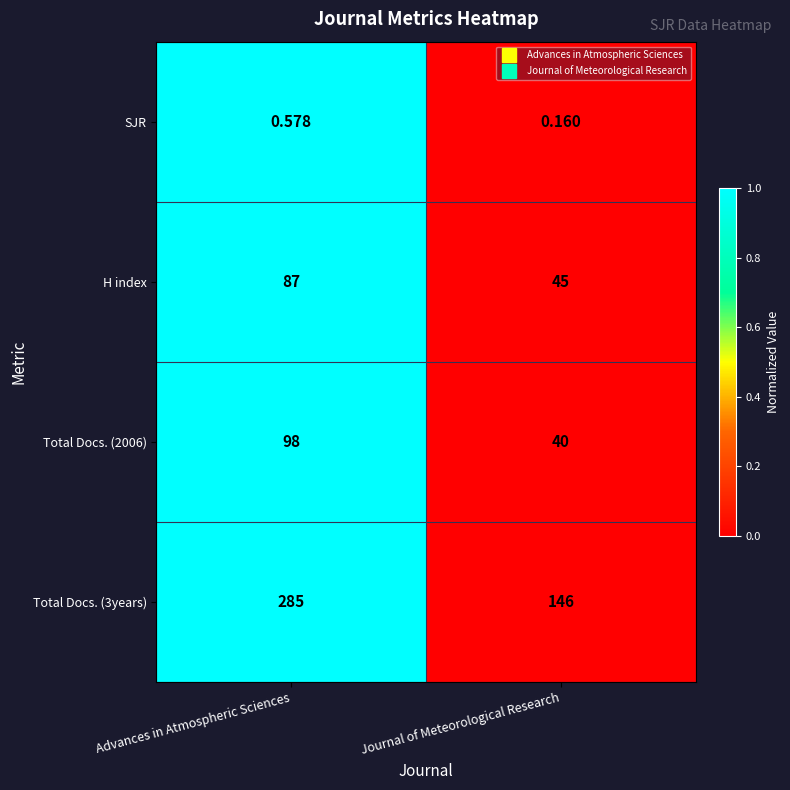

At which category is the sum across all series the highest?

Advances in Atmospheric Sciences